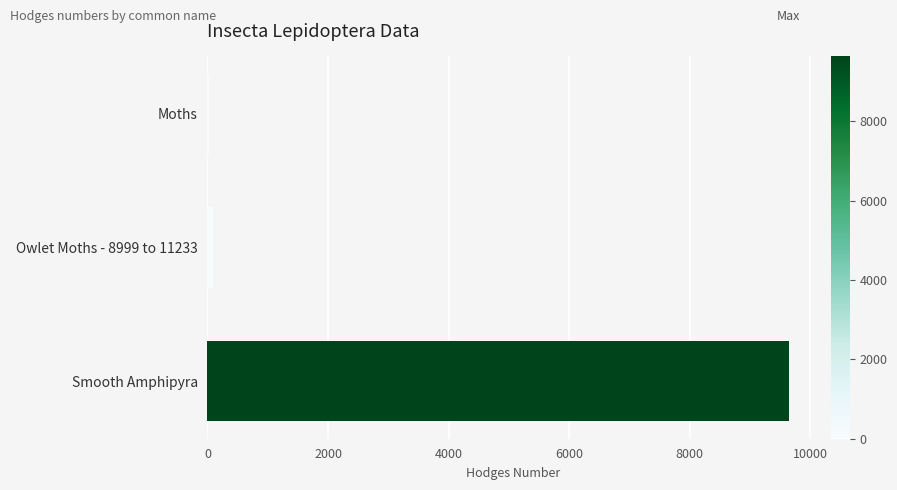

Are the bars horizontal?

Yes